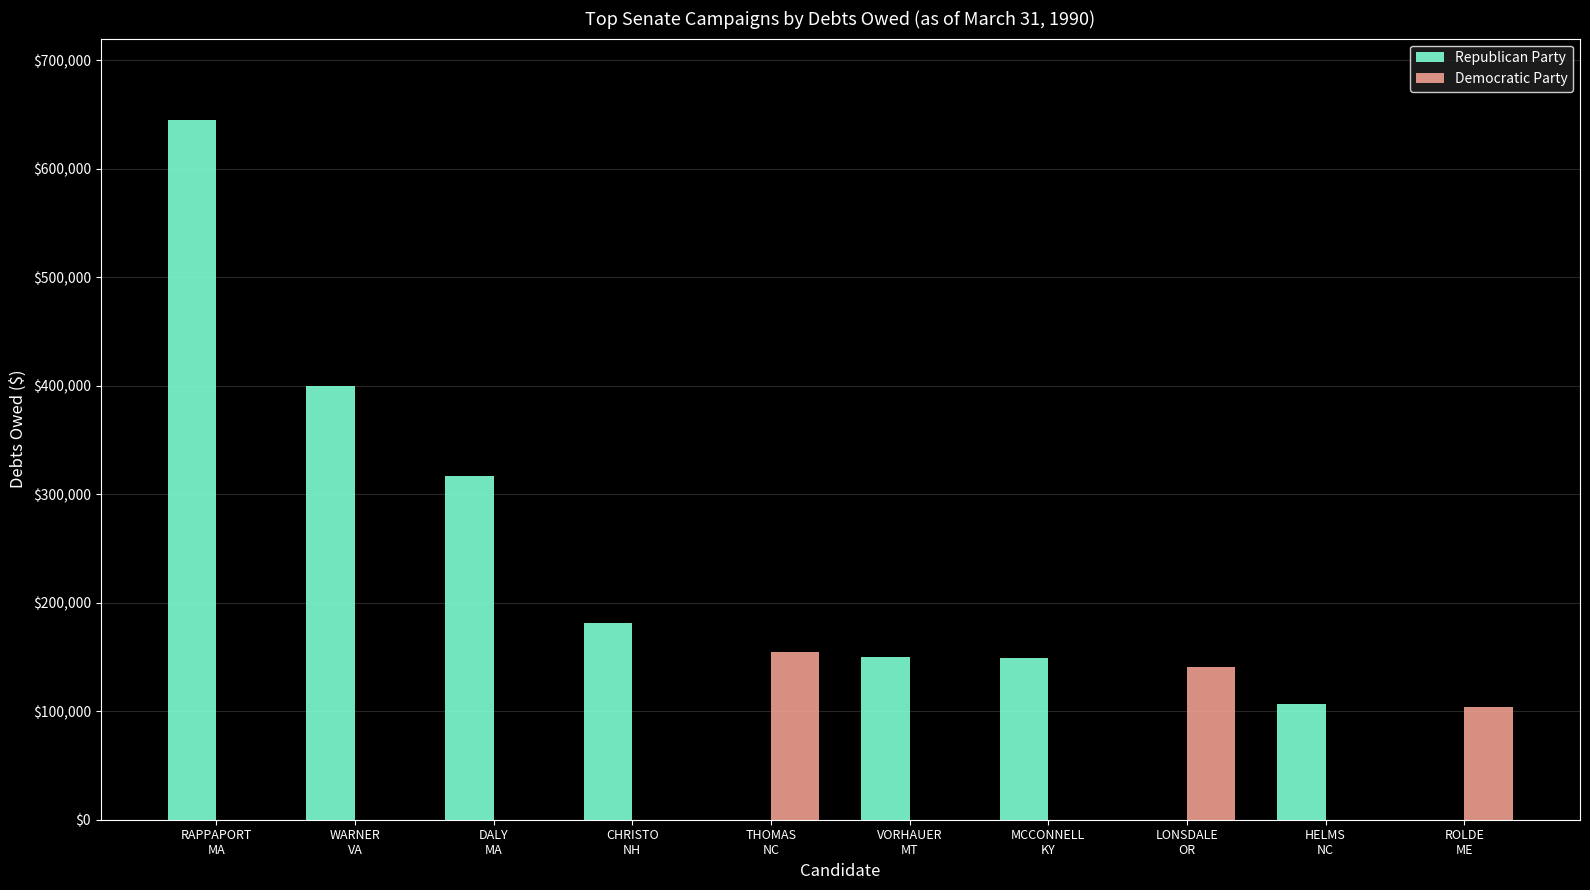

The Democratic Party series shows 0 at HELMS
NC. True or false?

True